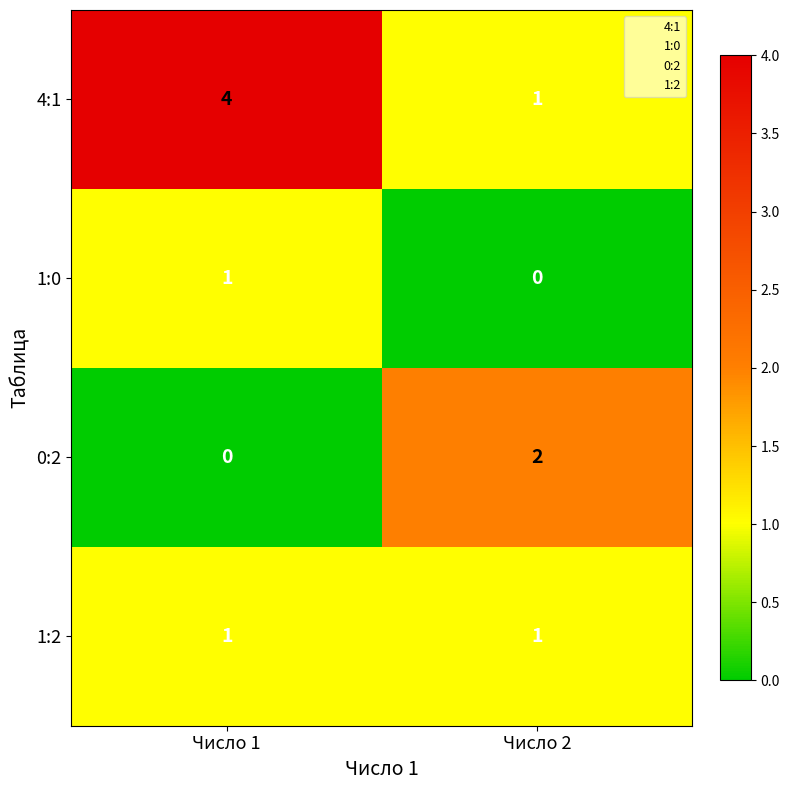

What is the maximum value shown in the chart?

4